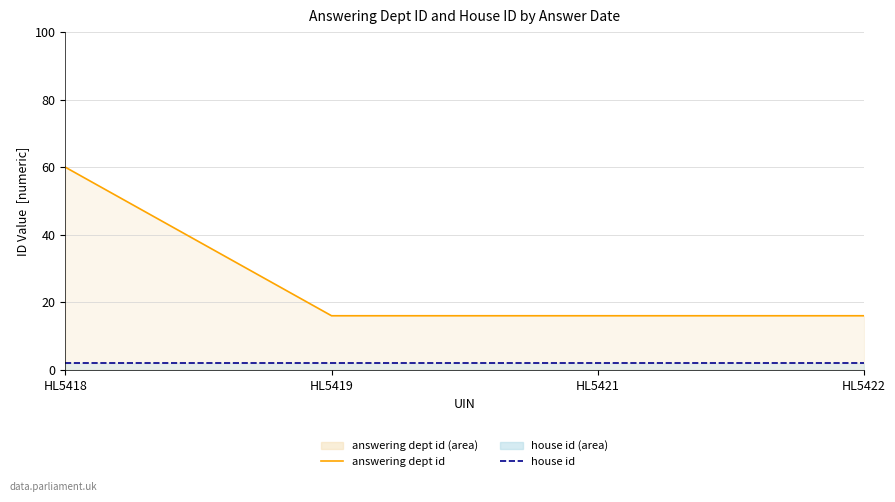

Count the answering dept id values in the range 16 to 60.

4